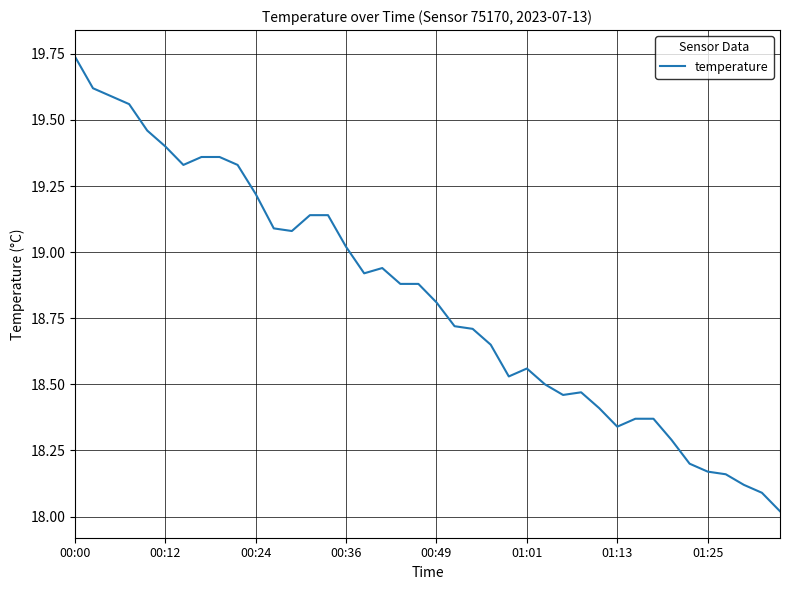

True or false: there are more than 0 points higher than both neighbors.

True